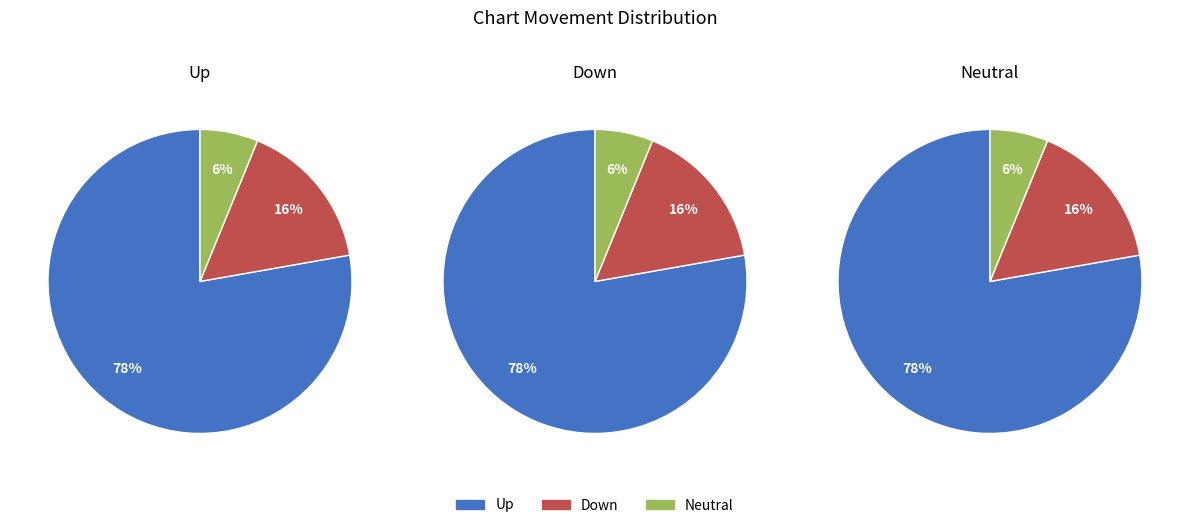

Which category has the biggest portion of the pie?

up